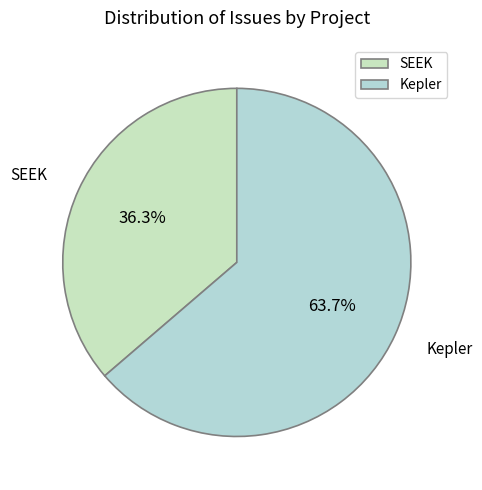

What percentage is the Kepler slice, to the nearest percent?

64%